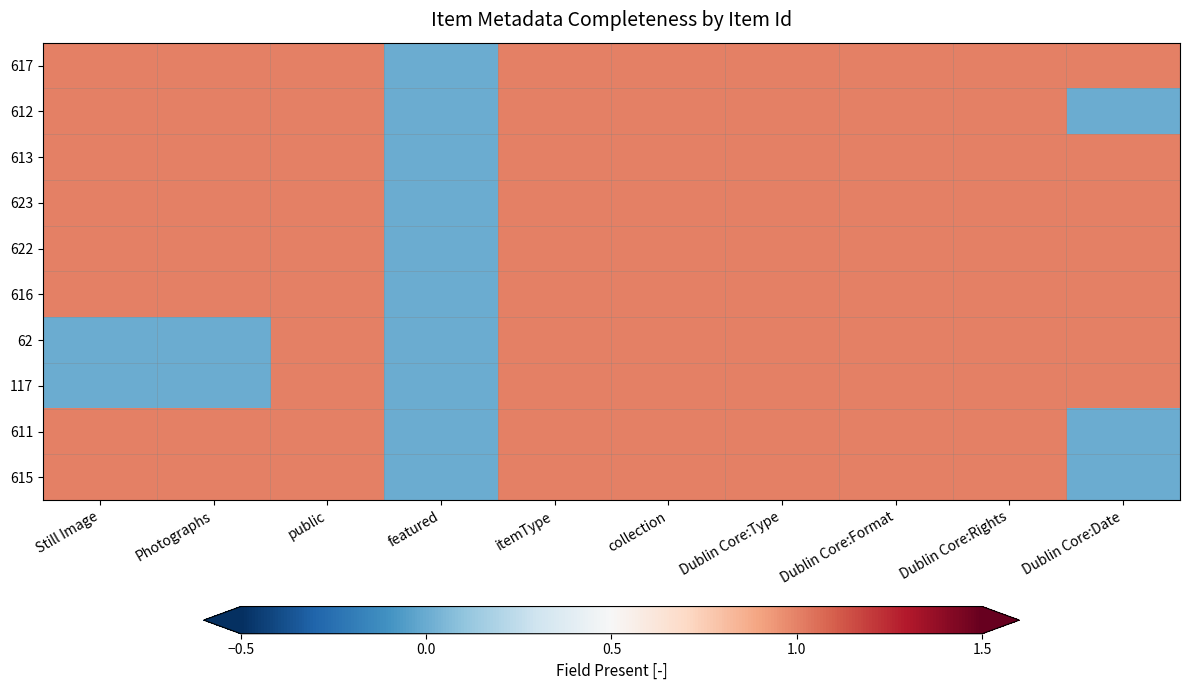

At Dublin Core:Type, list the series in order from smallest to largest.

617, 612, 613, 623, 622, 616, 62, 117, 611, 615